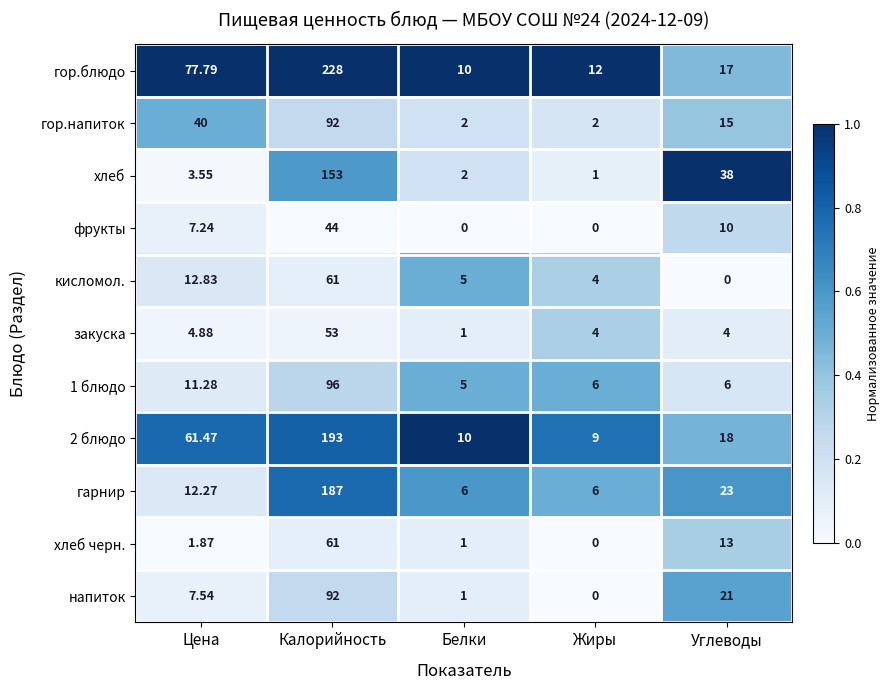

Which category has the highest value across all series?

Калорийность